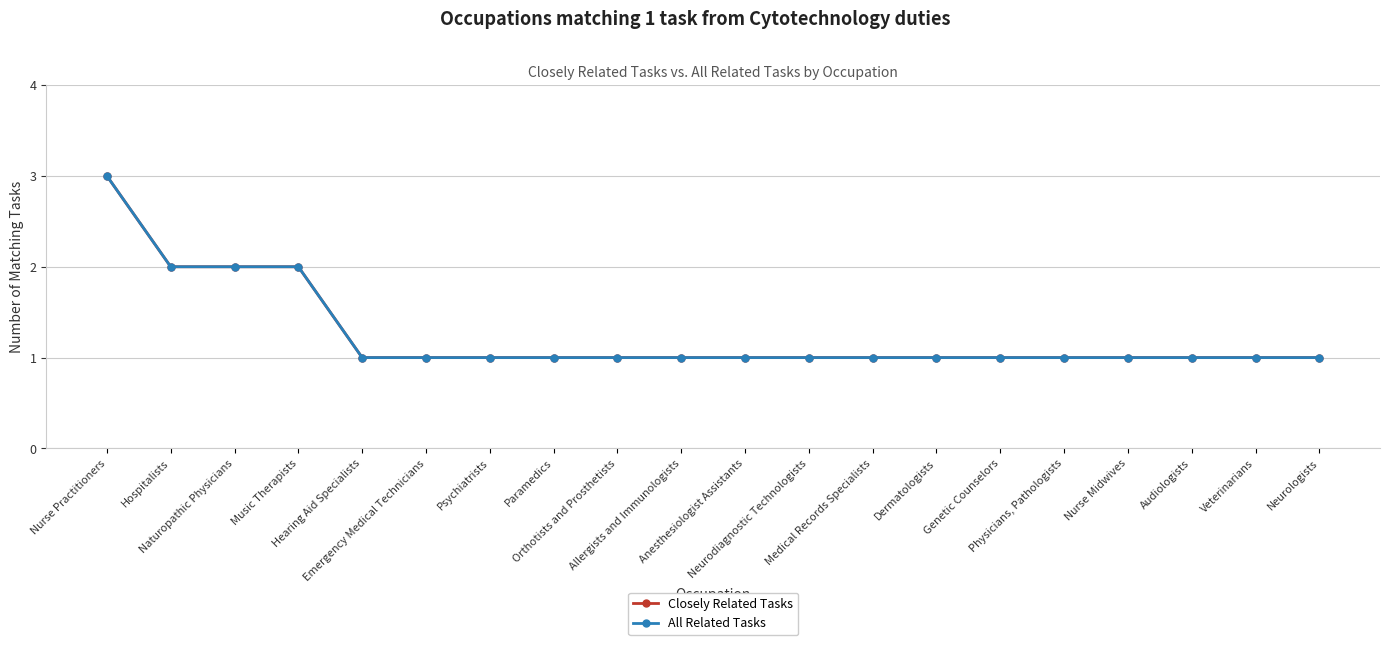

How many data points in Closely Related Tasks are above 1?

4